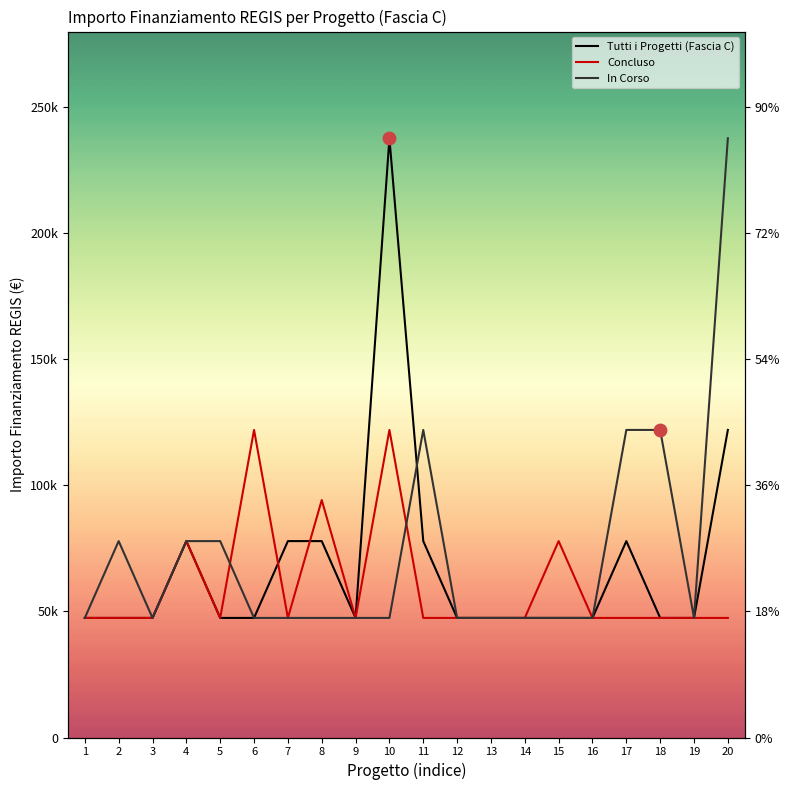

Which series has the largest total across all categories?

In Corso